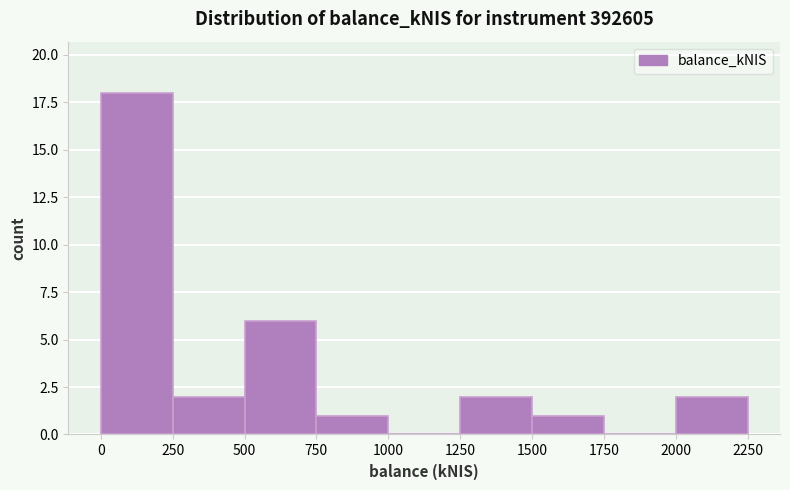

Which range on the x-axis has the tallest bar?

0 to 250